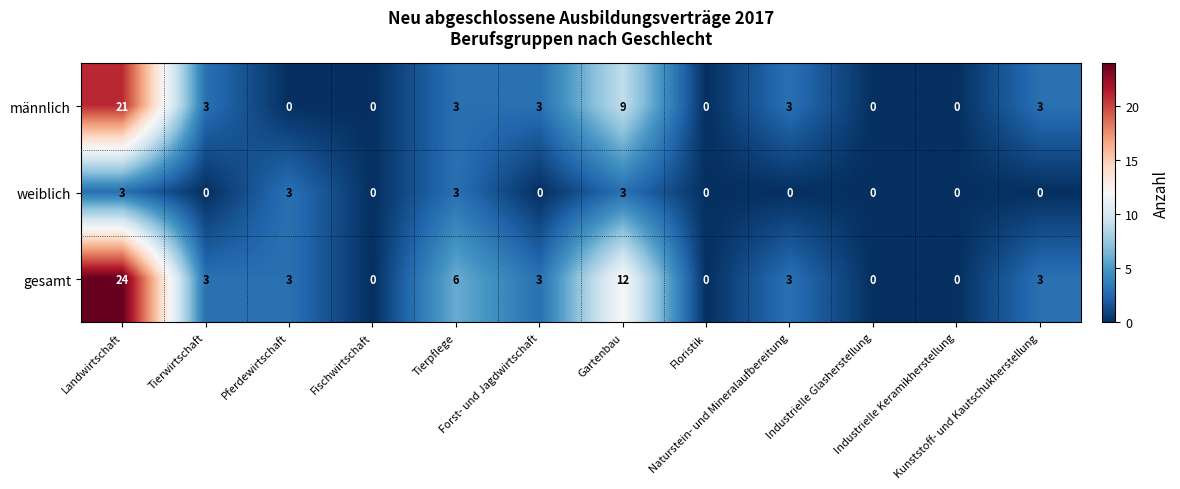

Rank the series by their average value, from lowest to highest.

weiblich, männlich, gesamt